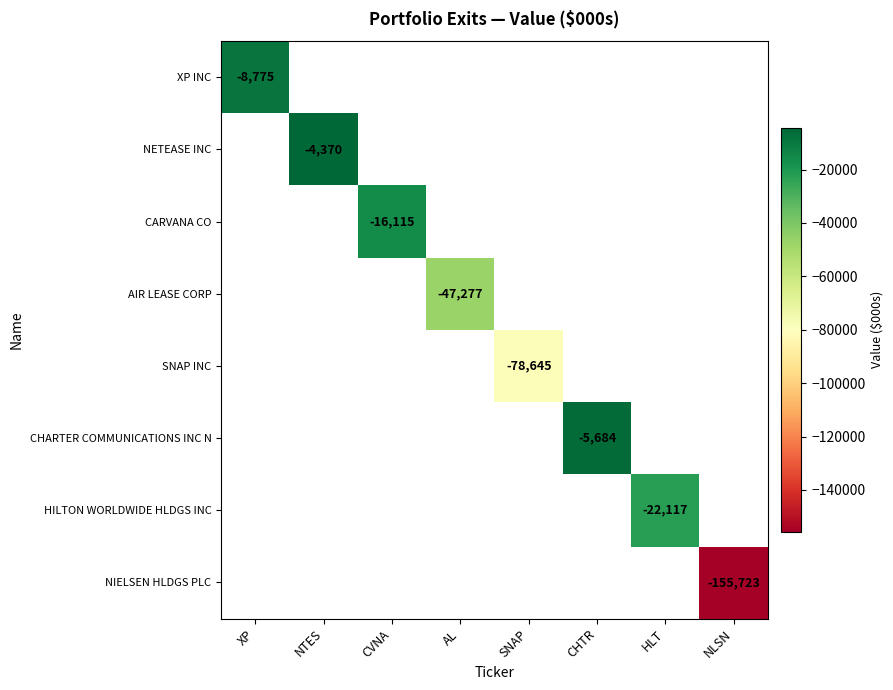

Which has a higher value, XP or CHTR?

CHTR